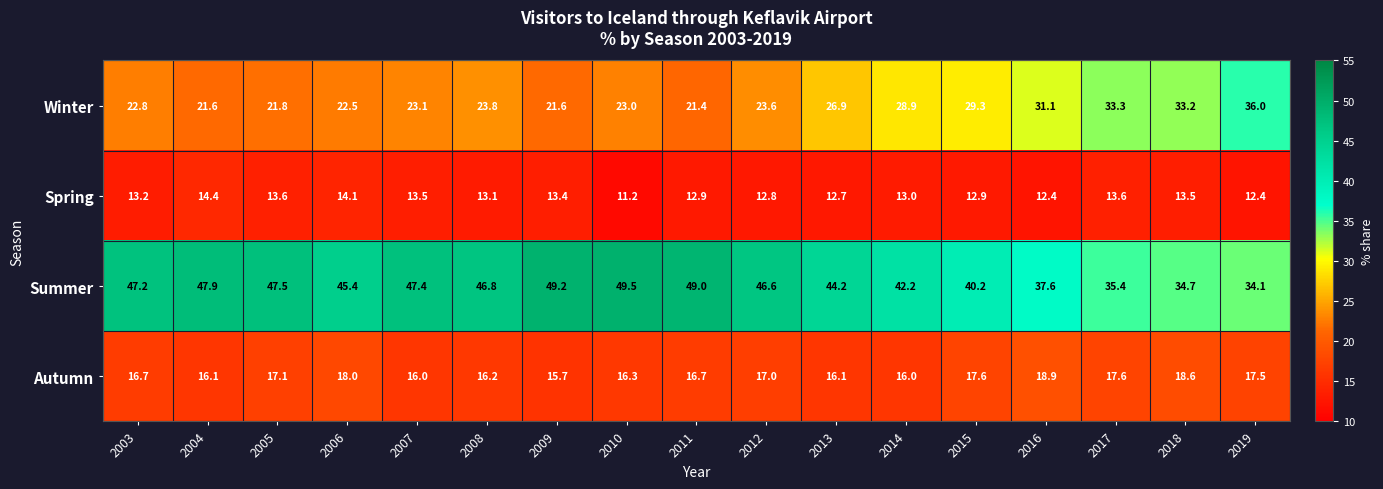

At which category is the sum across all series the highest?

2014